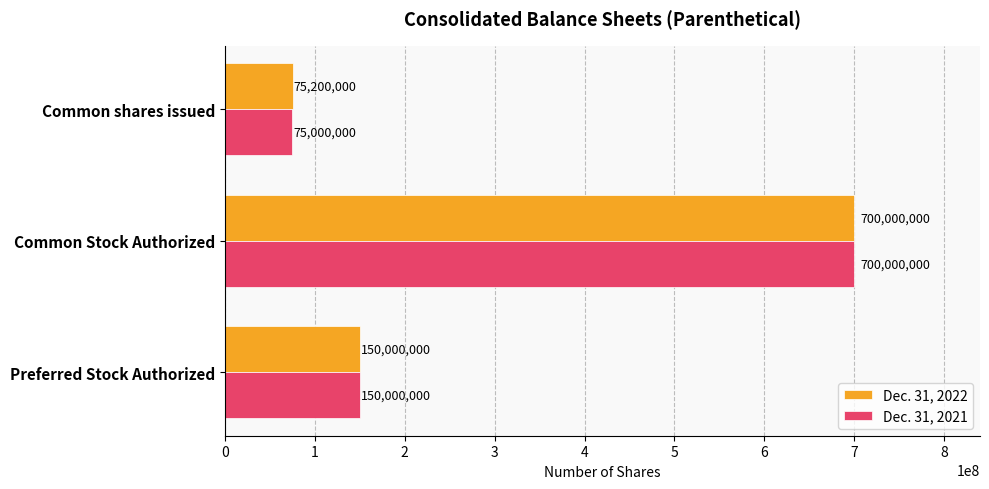

Rank the series by their average value, from lowest to highest.

Dec. 31, 2021, Dec. 31, 2022